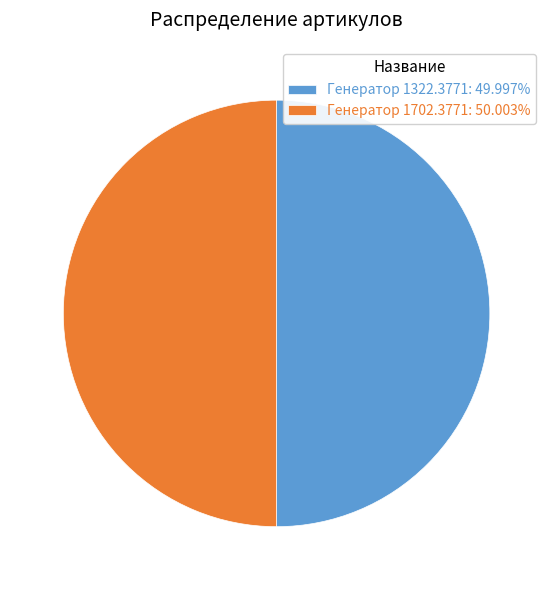

What is the ratio of the value at Генератор 1322.3771: 49.997% to the value at Генератор 1702.3771: 50.003%?

1.0